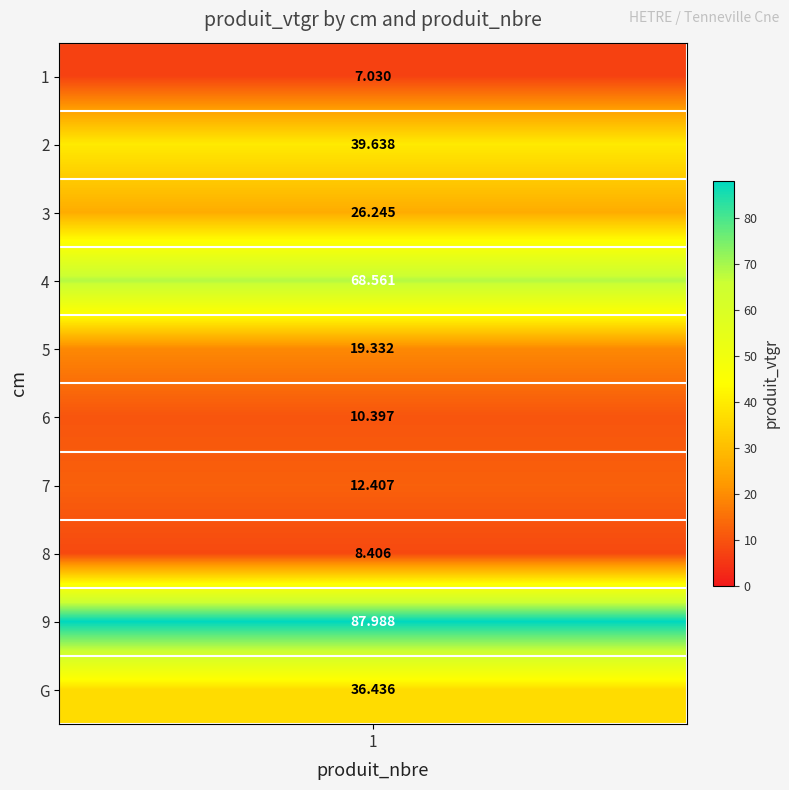

What is the smallest value displayed?

7.0